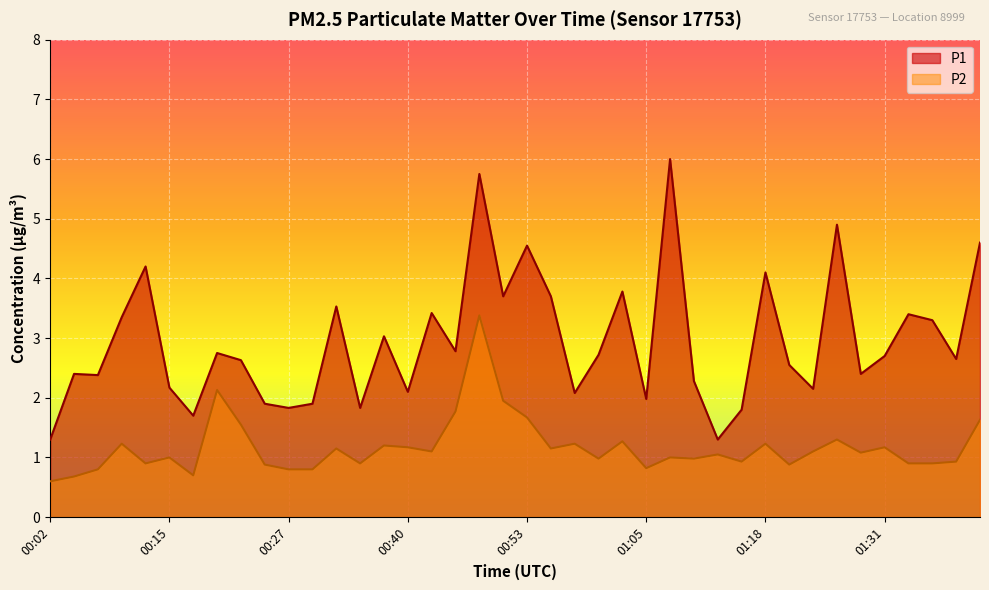

List the series in order of their peak value, highest first.

P1, P2